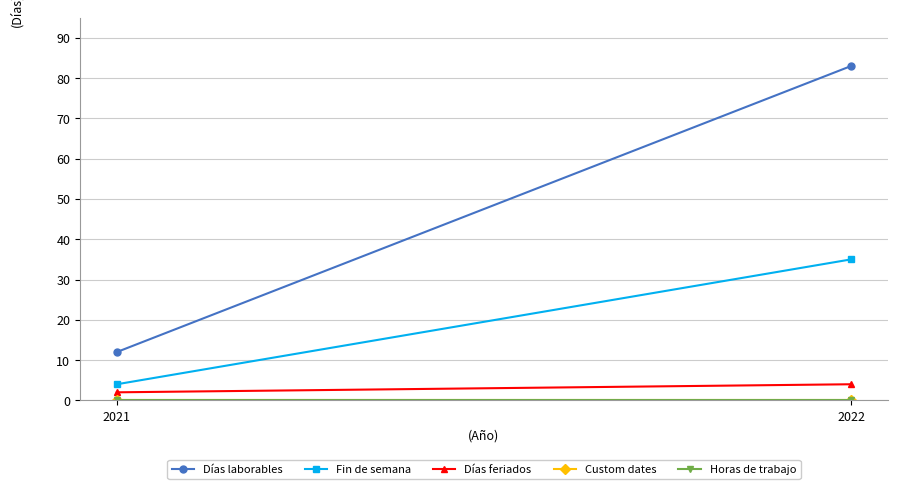

What is the spread (max minus min) of values at 2021?

12